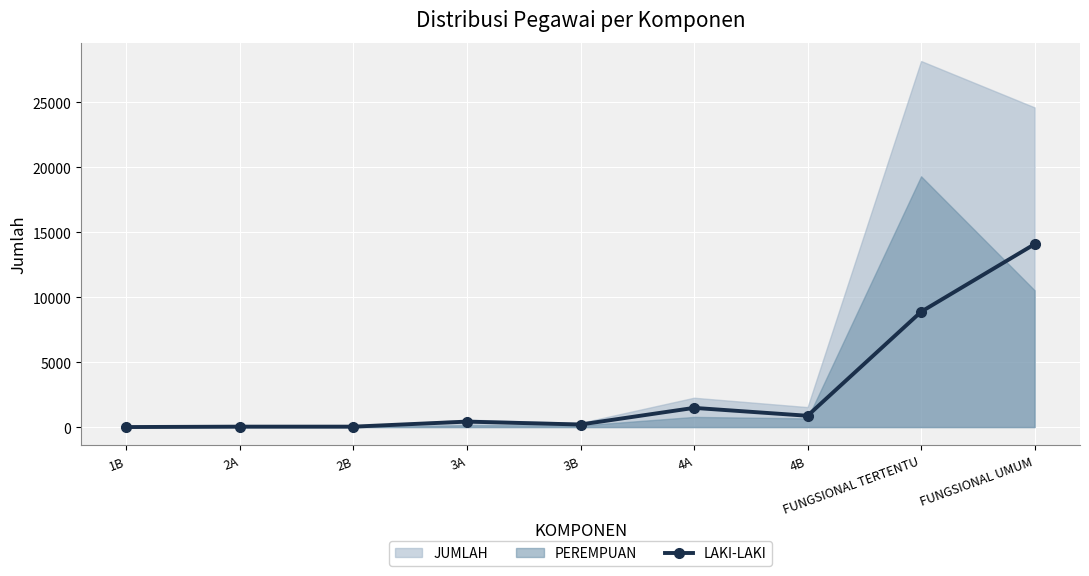

Where is LAKI-LAKI nearest to the value 7036?

FUNGSIONAL TERTENTU